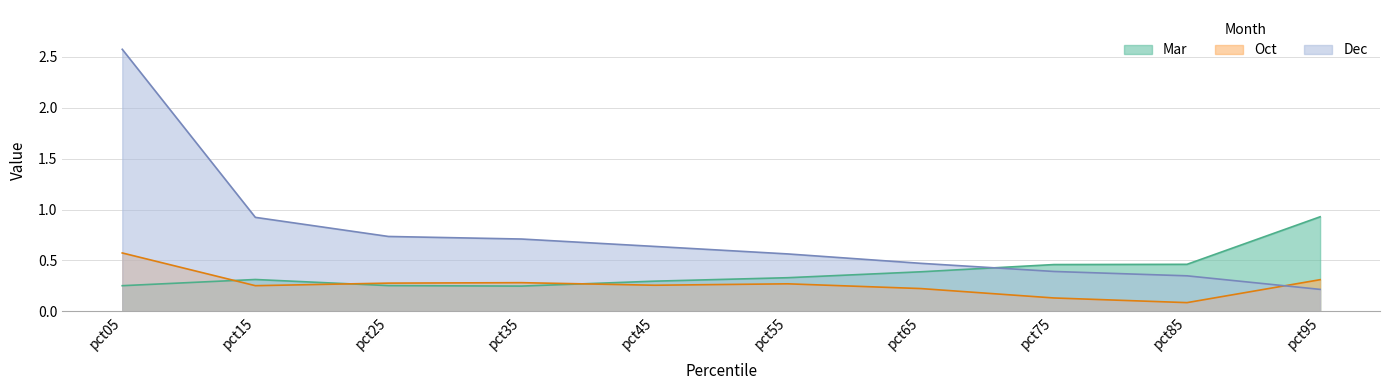

What is the lowest value of the Dec series?

0.2